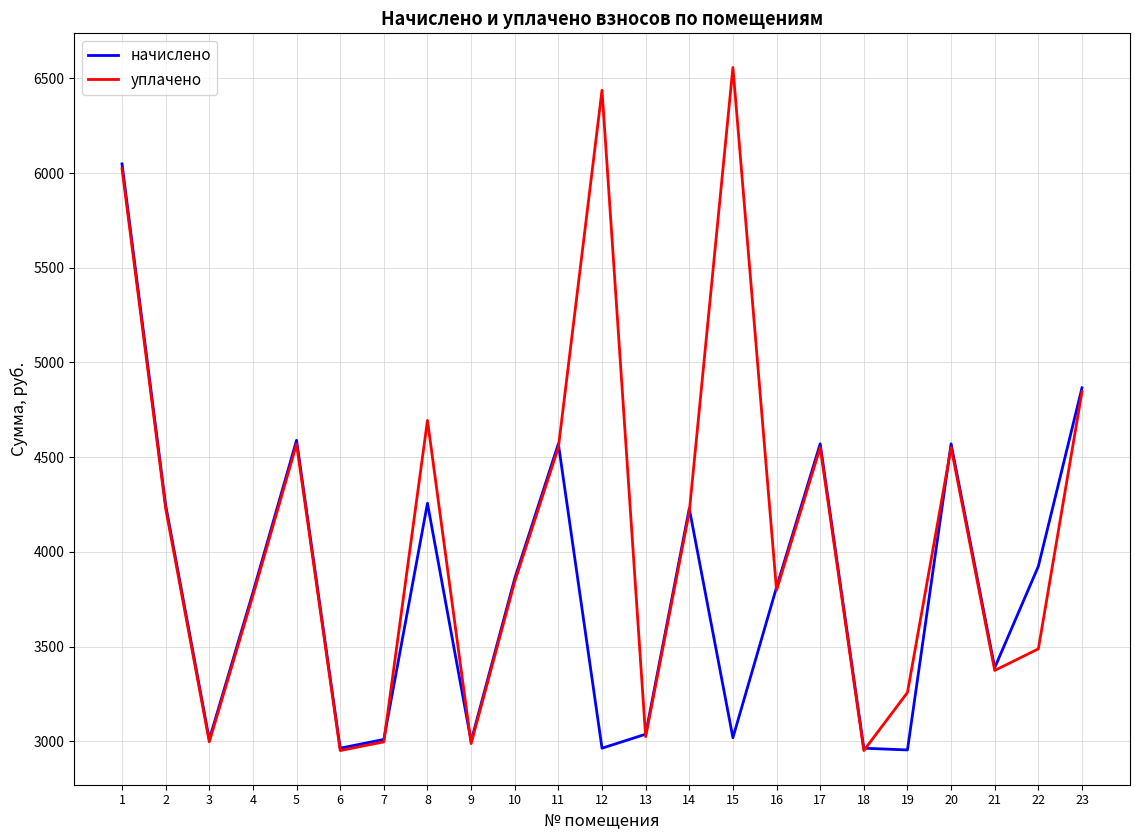

Is it true that уплачено equals 4691.9 at 3?

False